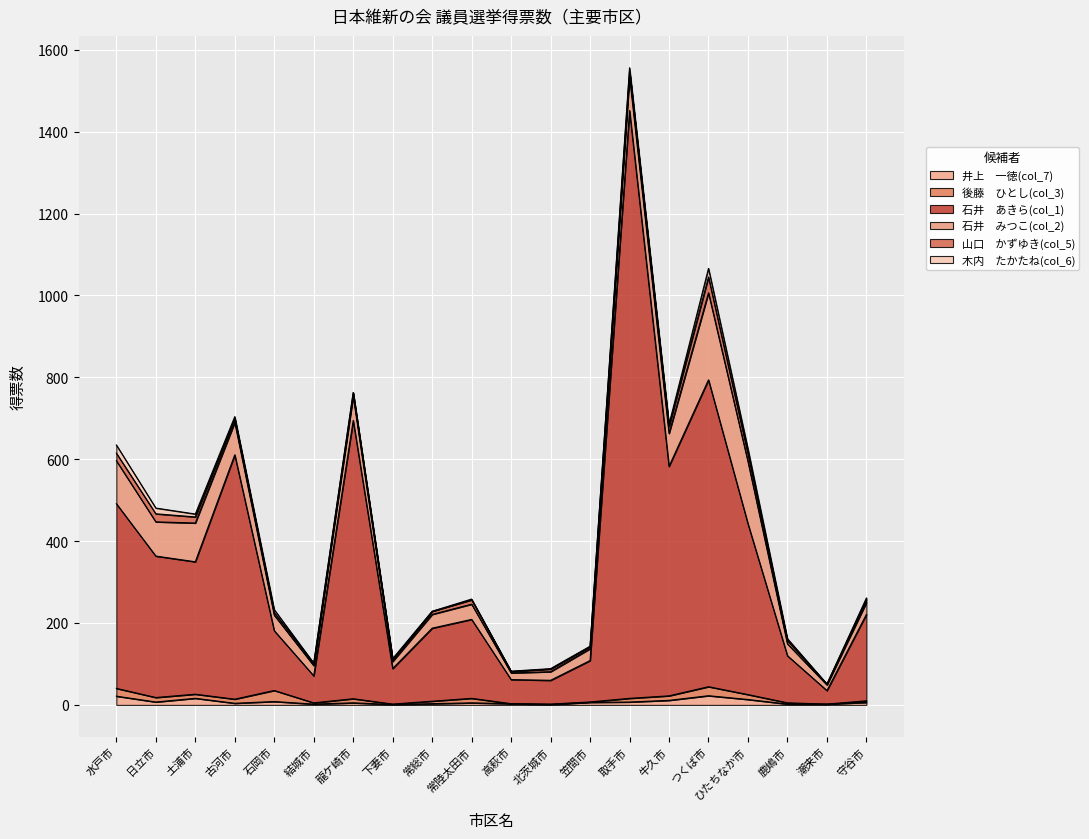

Is it true that 井上　一徳(col_7) equals 7.0 at 取手市?

True